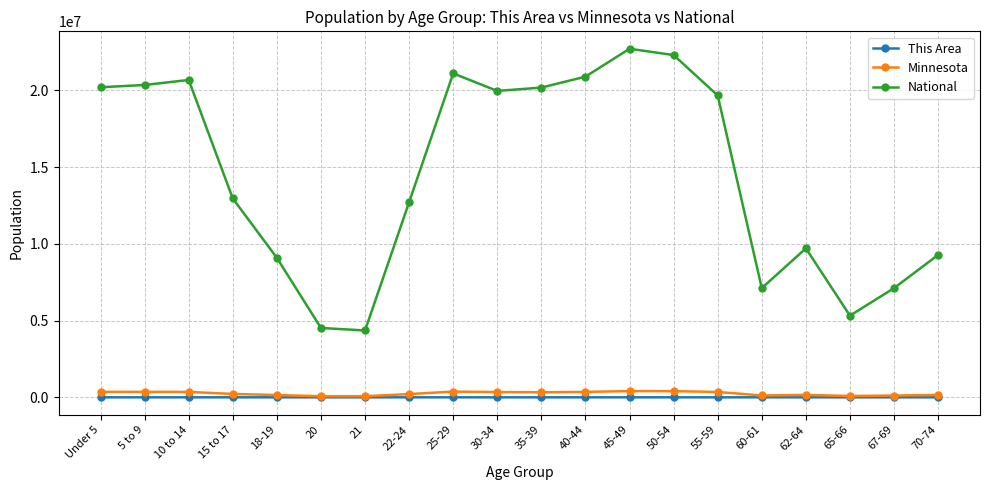

Which series has the largest total across all categories?

National